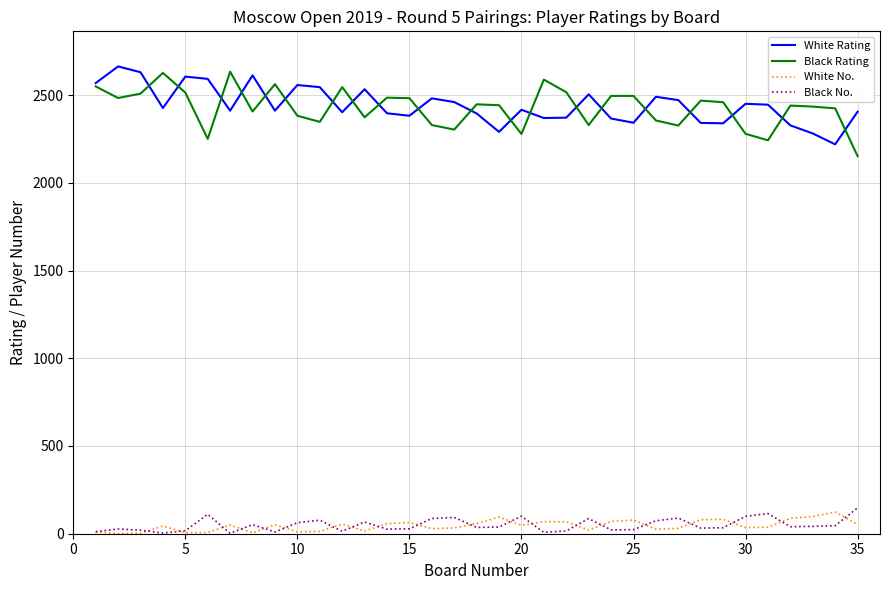

True or false: White No. and Black Rating intersect in this chart.

False